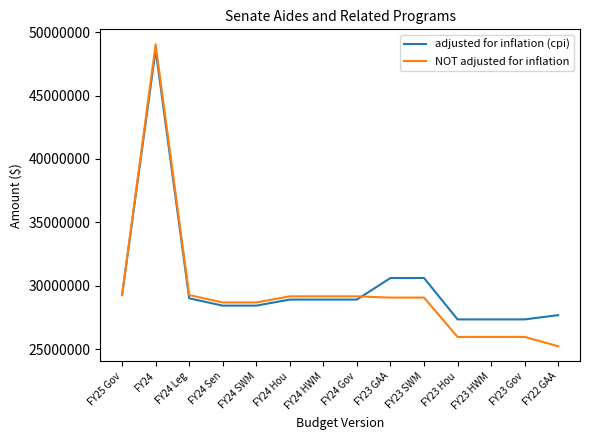

The value of NOT adjusted for inflation at FY24 is 49028496. True or false?

True